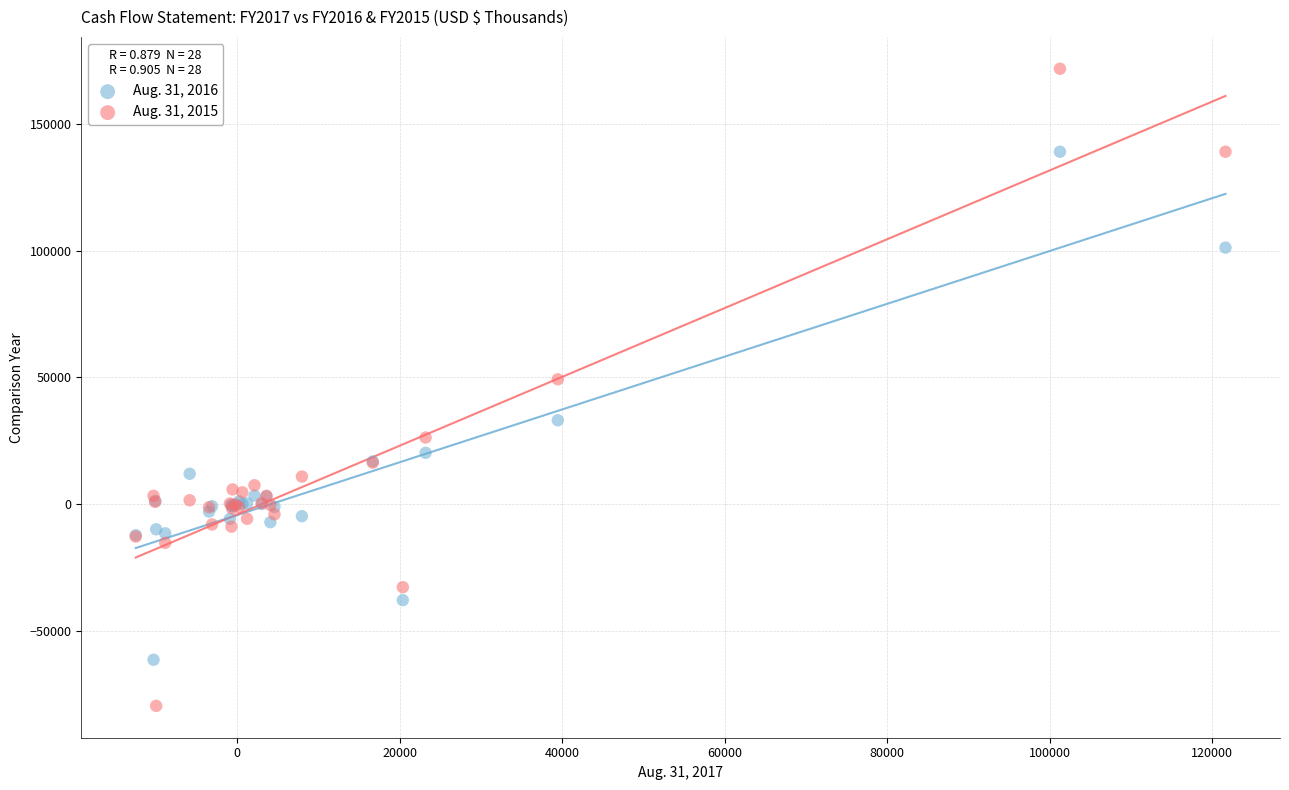

What are all the series names shown in the legend?

Aug. 31, 2016, Aug. 31, 2015